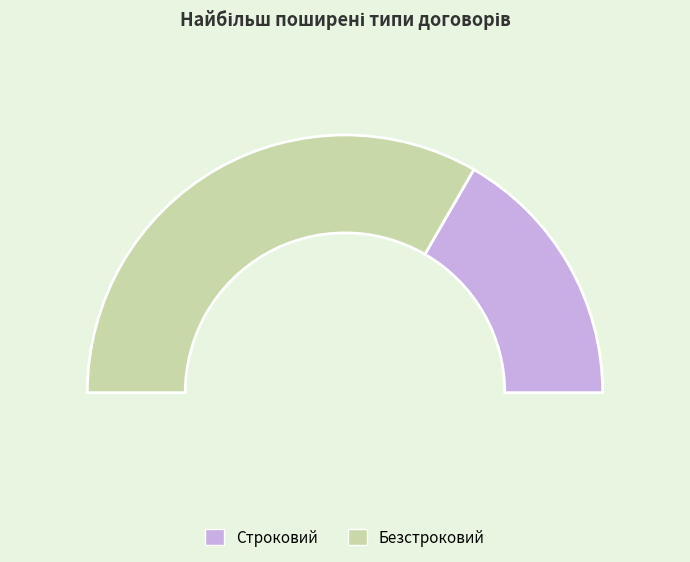

What percentage is the Безстроковий slice, to the nearest percent?

67%